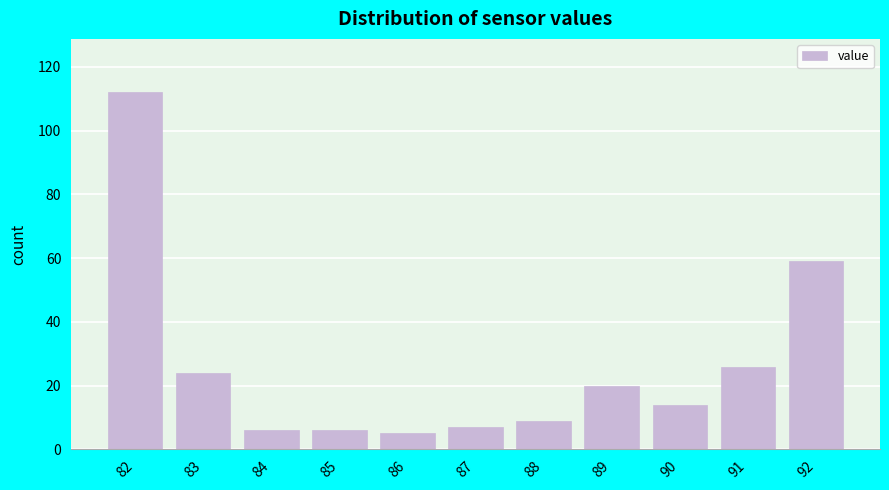

Reading left to right, transcribe all the data shown in this chart.

112	24	6	6	5	7	9	20	14	26	59